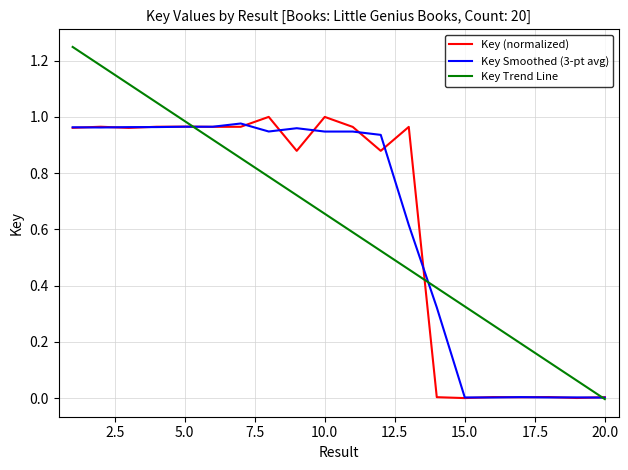

Which series has the widest spread of values?

Key Trend Line